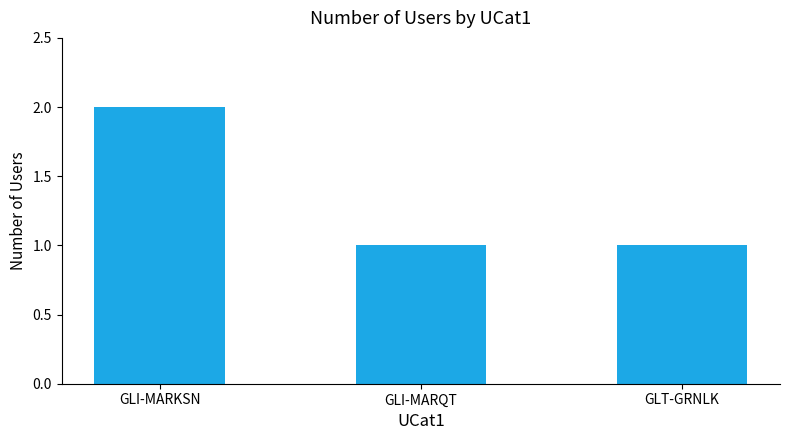

Reading left to right, extract all data points from this chart.

2	1	1